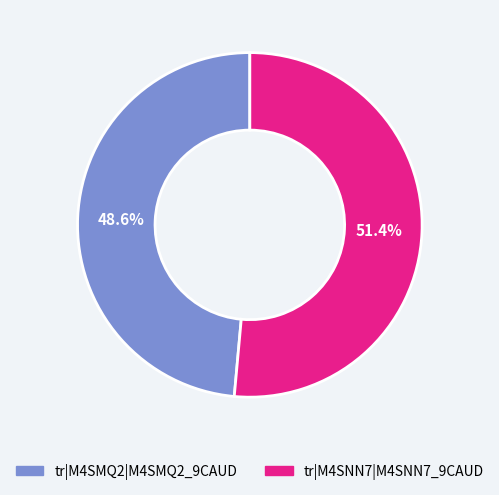

How many slices are in this pie chart?

2